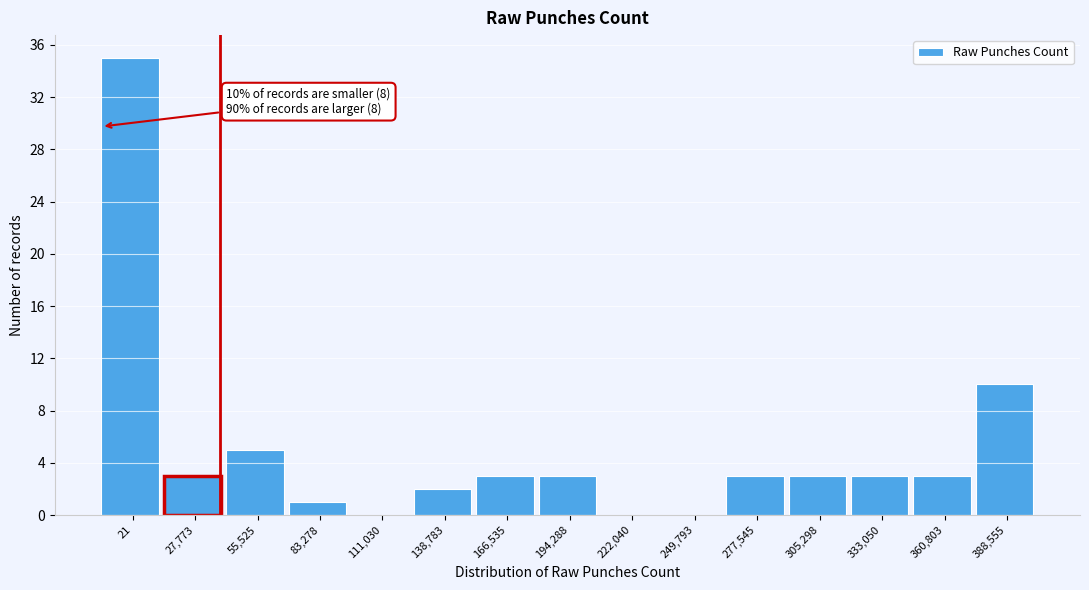

Reading left to right, transcribe all the data shown in this chart.

21=35	27,773=3	55,525=5	83,278=1	111,030=0	138,783=2	166,535=3	194,288=3	222,040=0	249,793=0	277,545=3	305,298=3	333,050=3	360,803=3	388,555=10